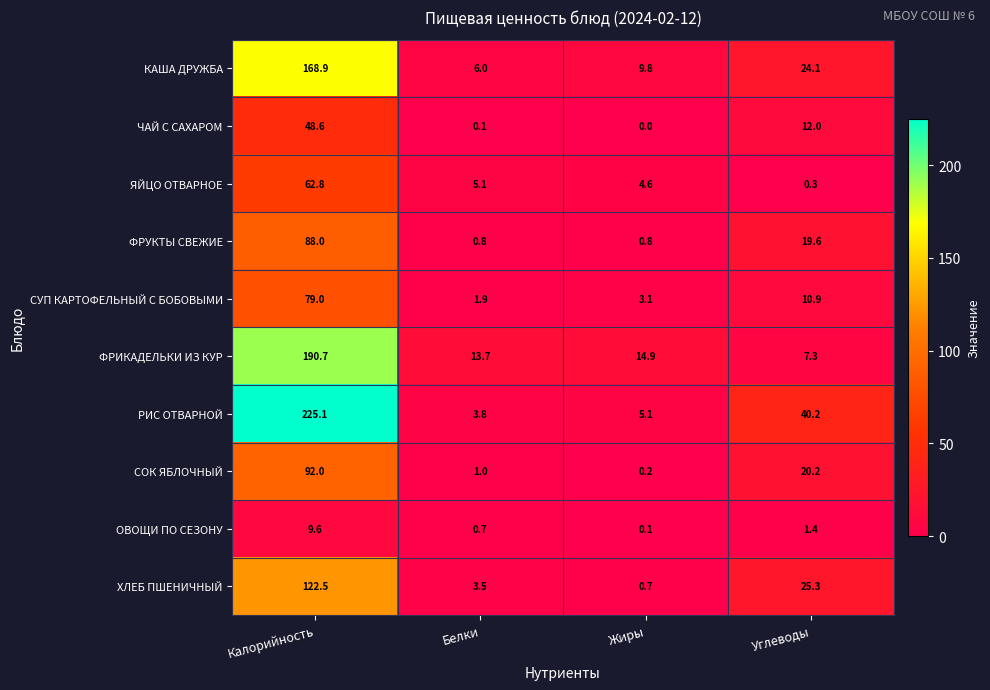

What is the greatest value displayed?

225.1